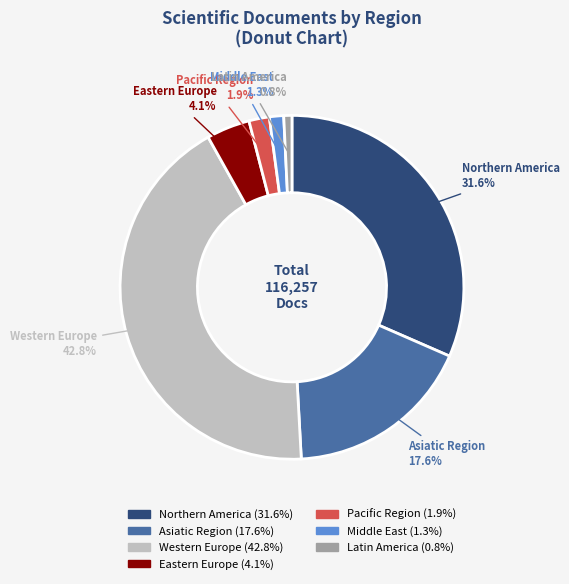

Count the number of slices in the pie.

7